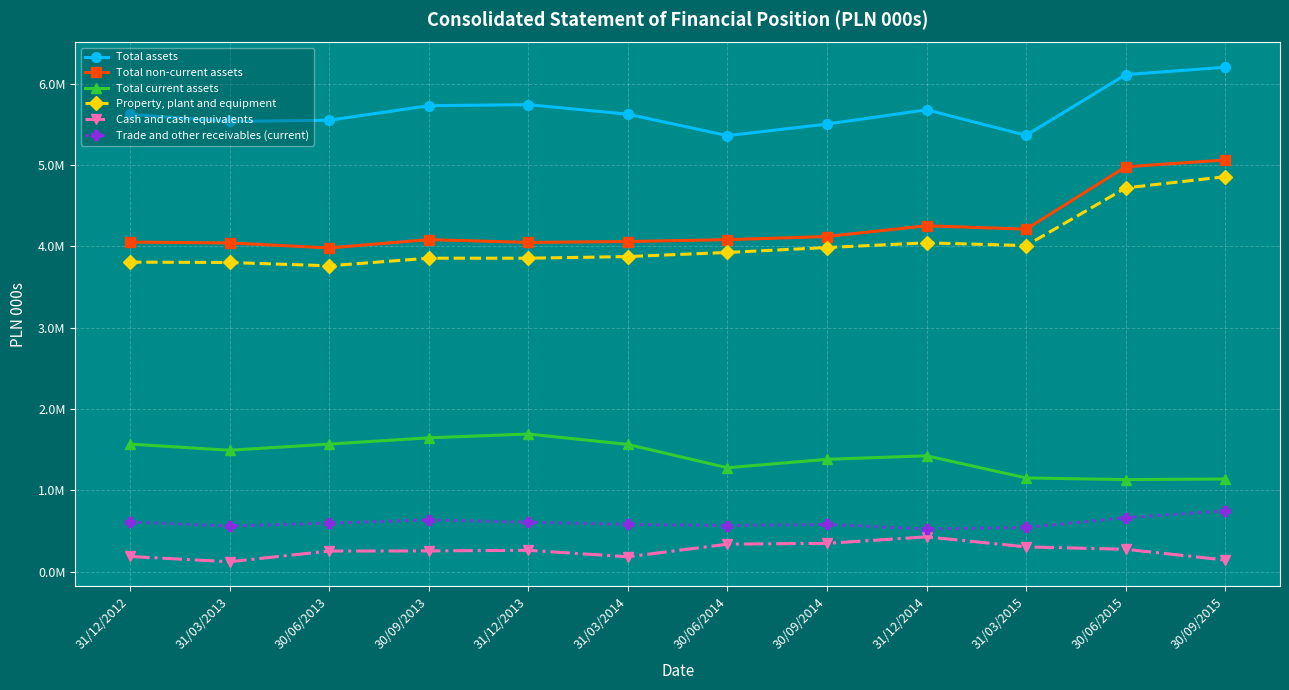

Which series has the largest total across all categories?

Total assets